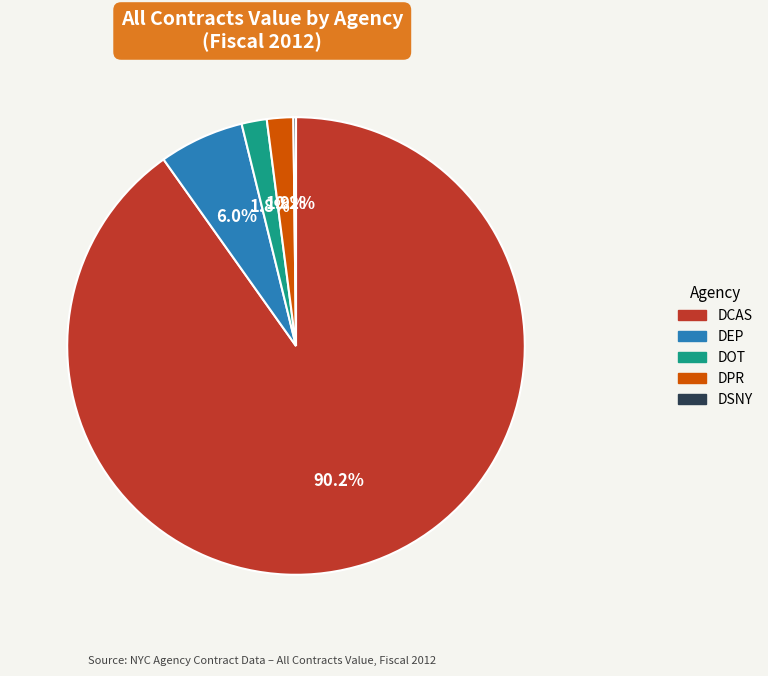

Is there a majority slice in this chart?

Yes